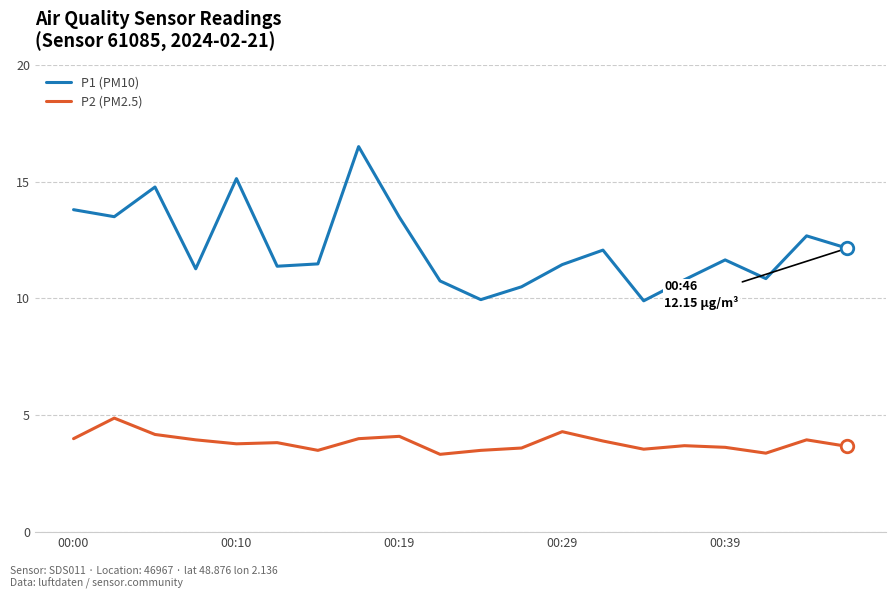

Rank the series by their average value, from highest to lowest.

P1 (PM10), P2 (PM2.5)